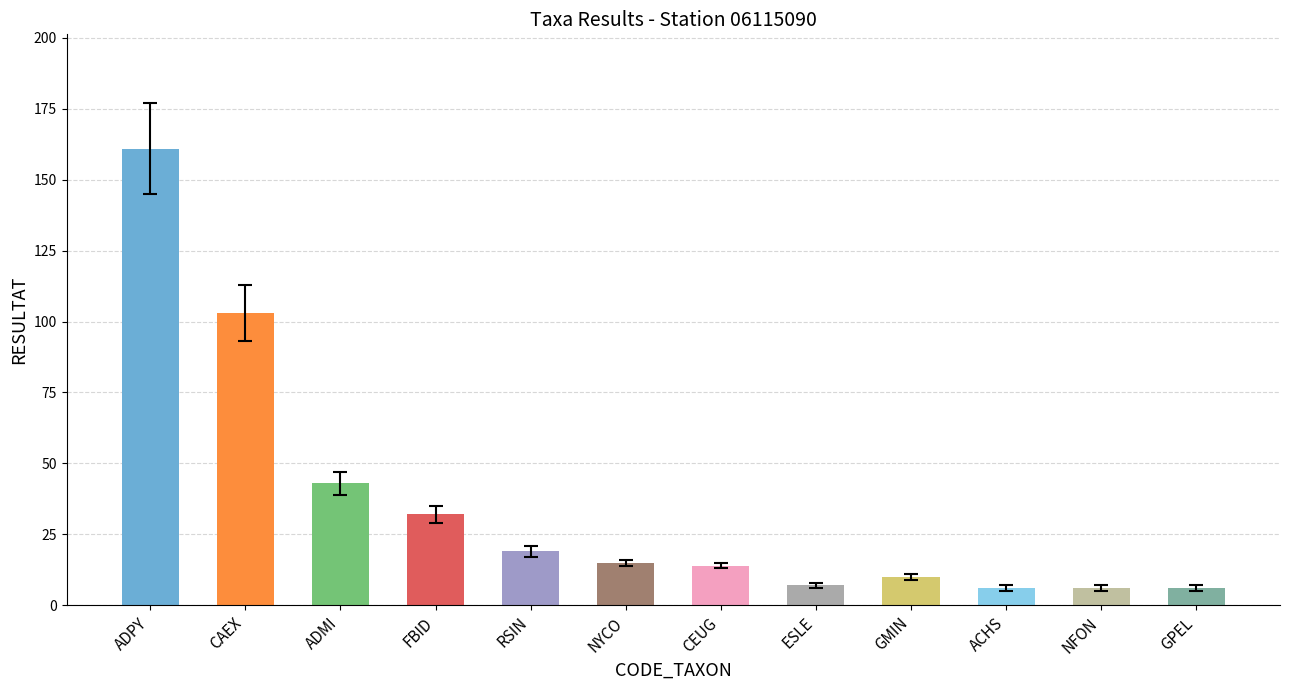

Between CAEX and ADMI, which is larger?

CAEX